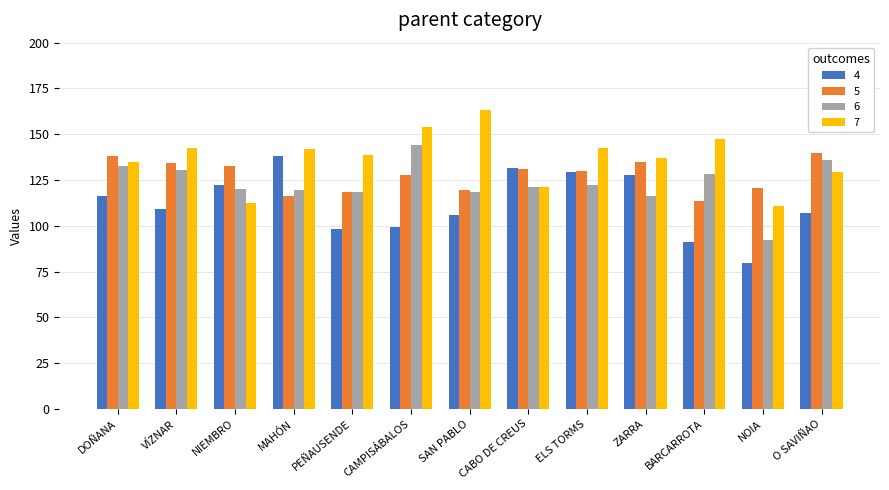

Which category has the highest value in the 6 series?

CAMPISÁBALOS